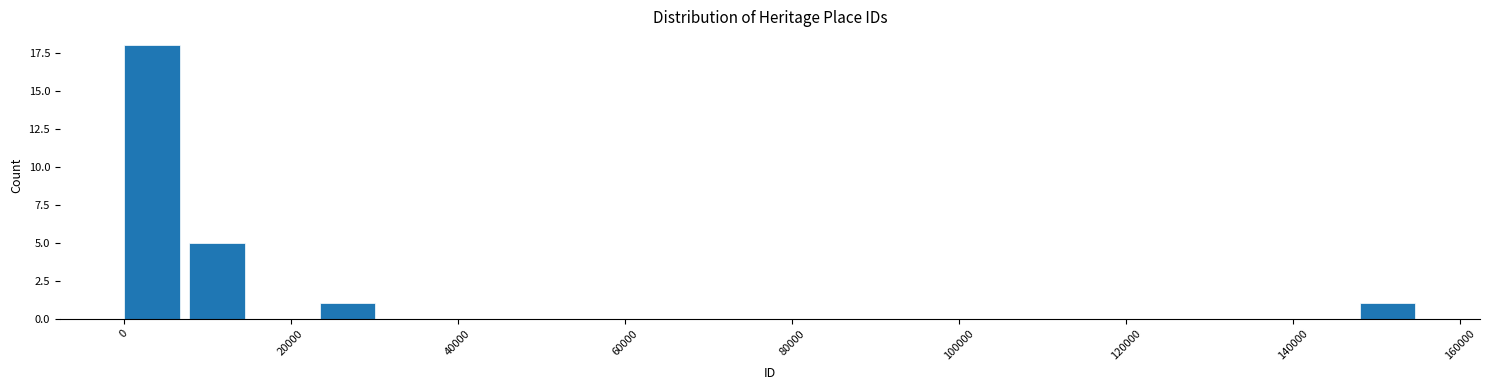

Around what value on the x-axis is the tallest bar? Give the approximate position of its centre, as read against the axis.

4000